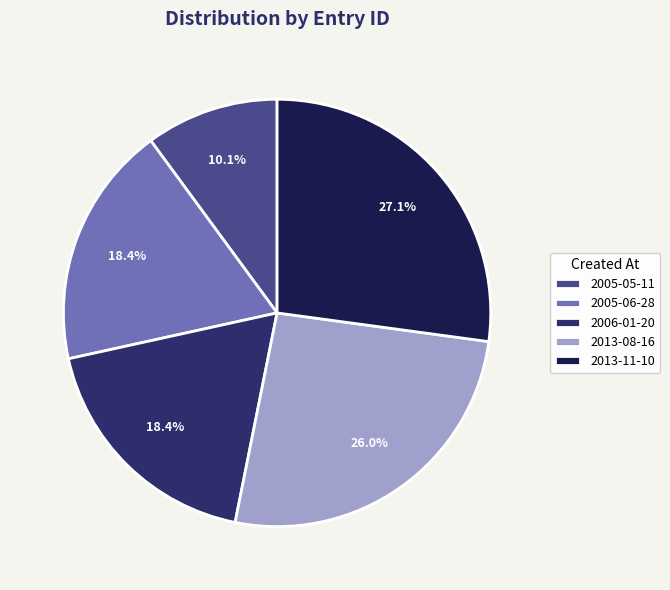

To the nearest percent, what is the average slice percentage?

20%